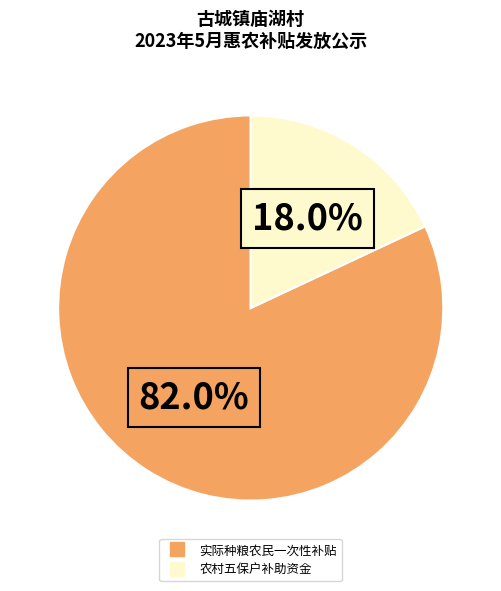

Does any single category account for the majority?

Yes